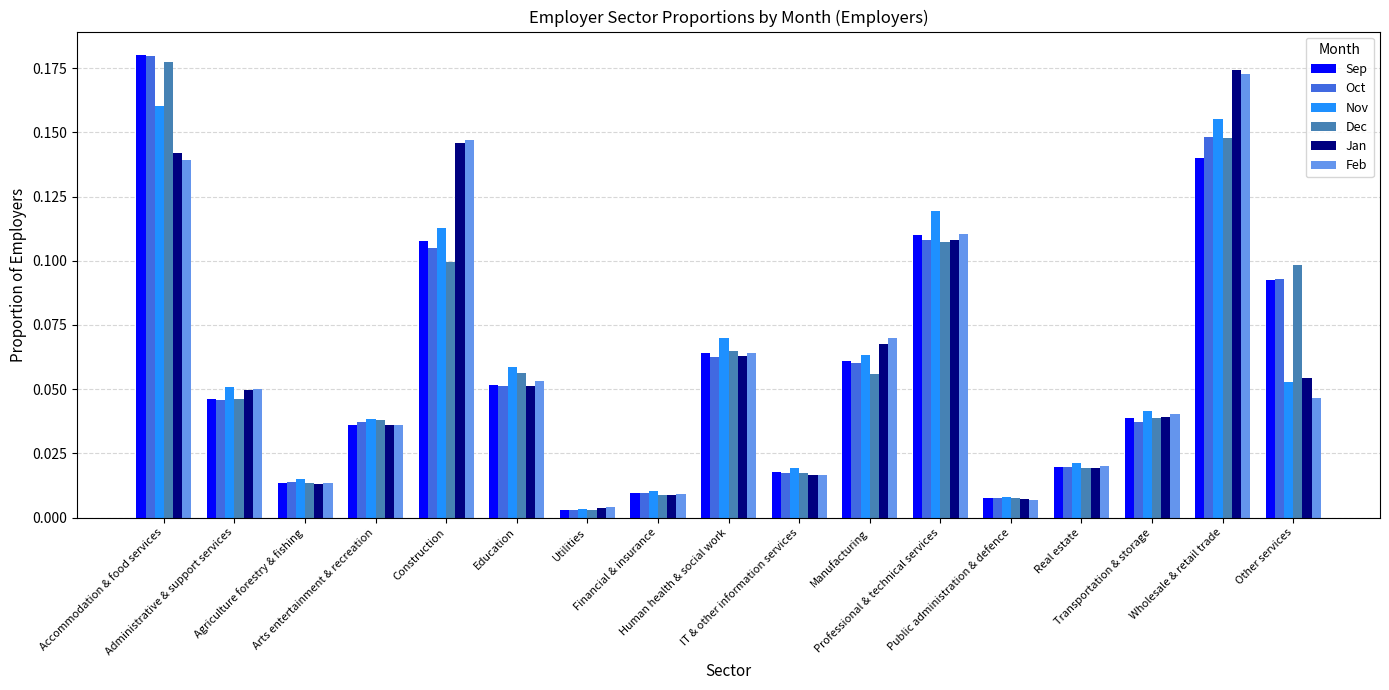

How many bars are there in total?

102